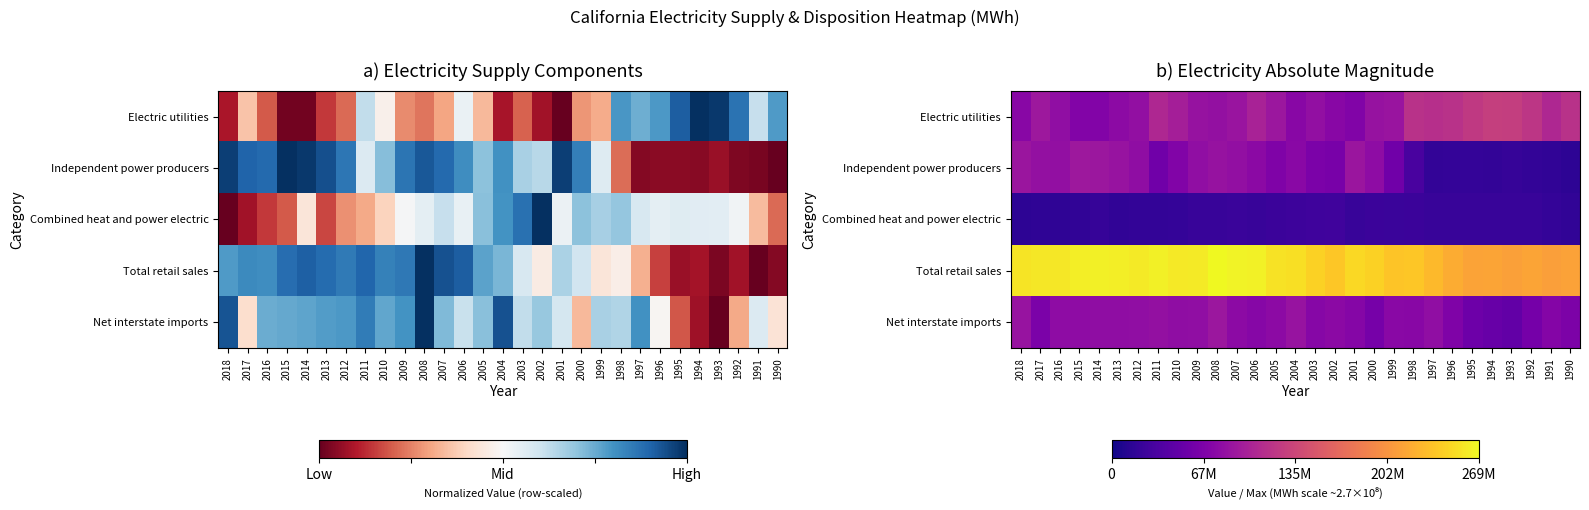

Which series has the largest total across all categories?

Total retail sales